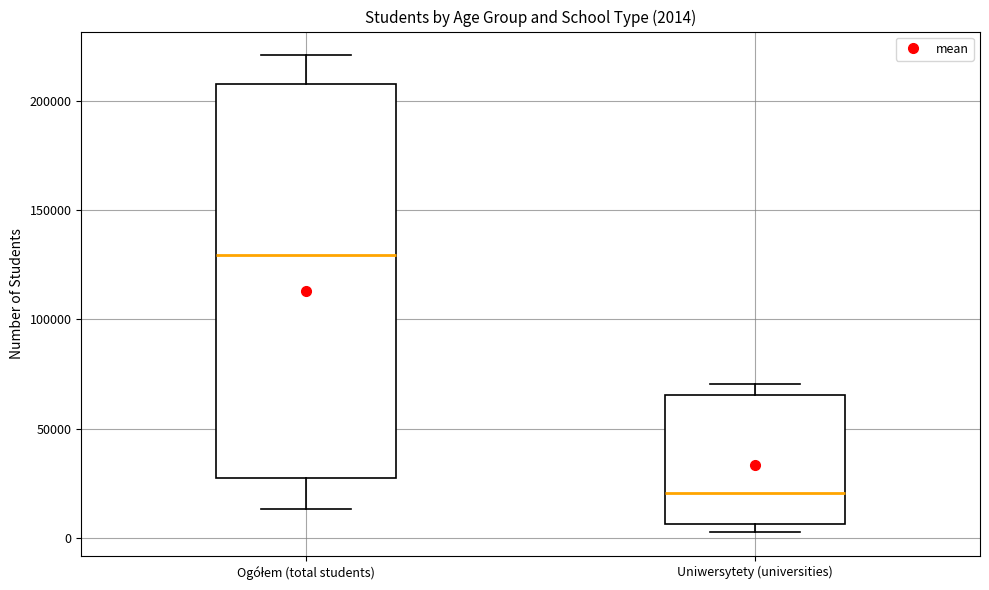

Which box's median line is the lowest?

Uniwersytety (universities)